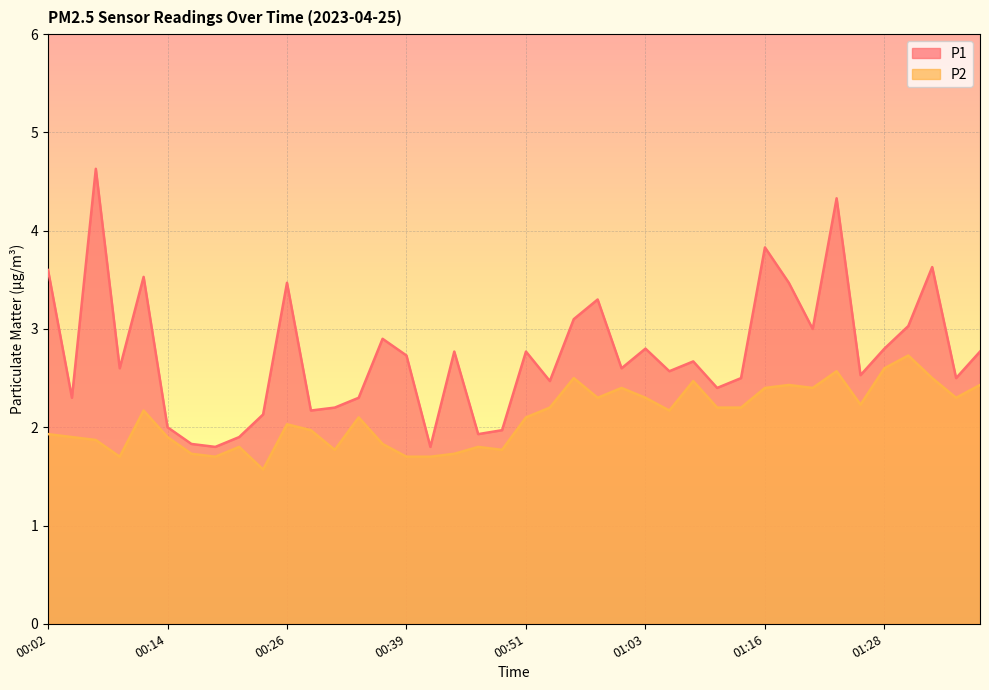

Where is P1 nearest to the value 3?

01:21